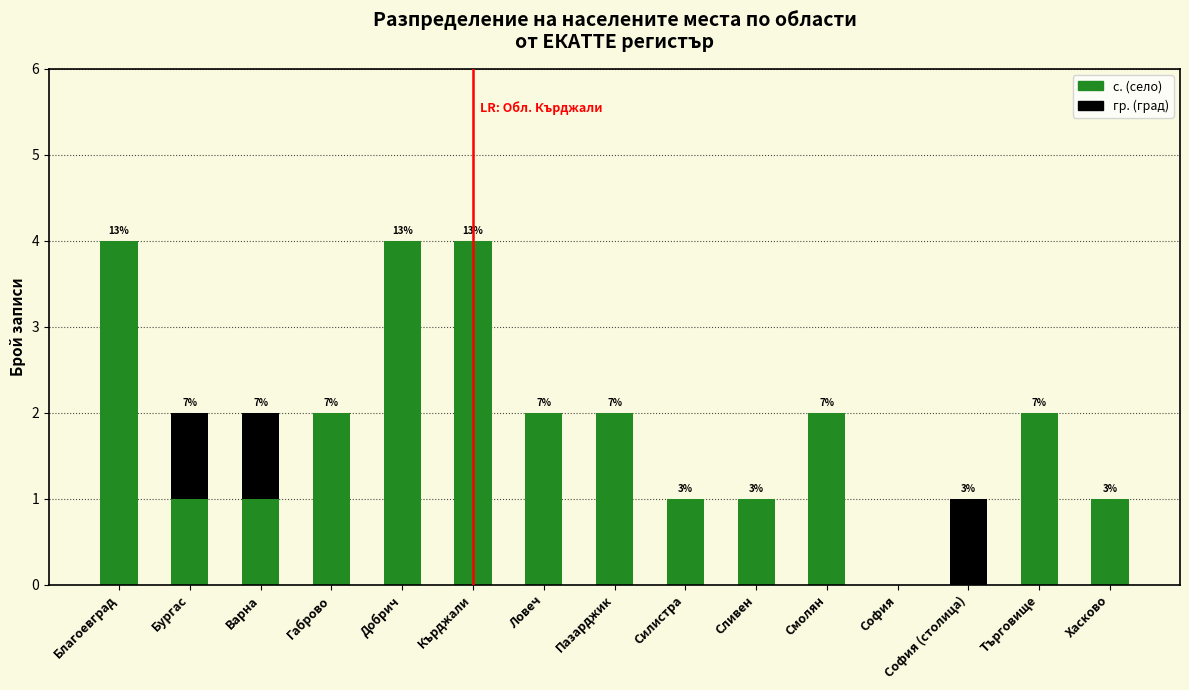

The value of с. (село) at Сливен is 2. True or false?

False